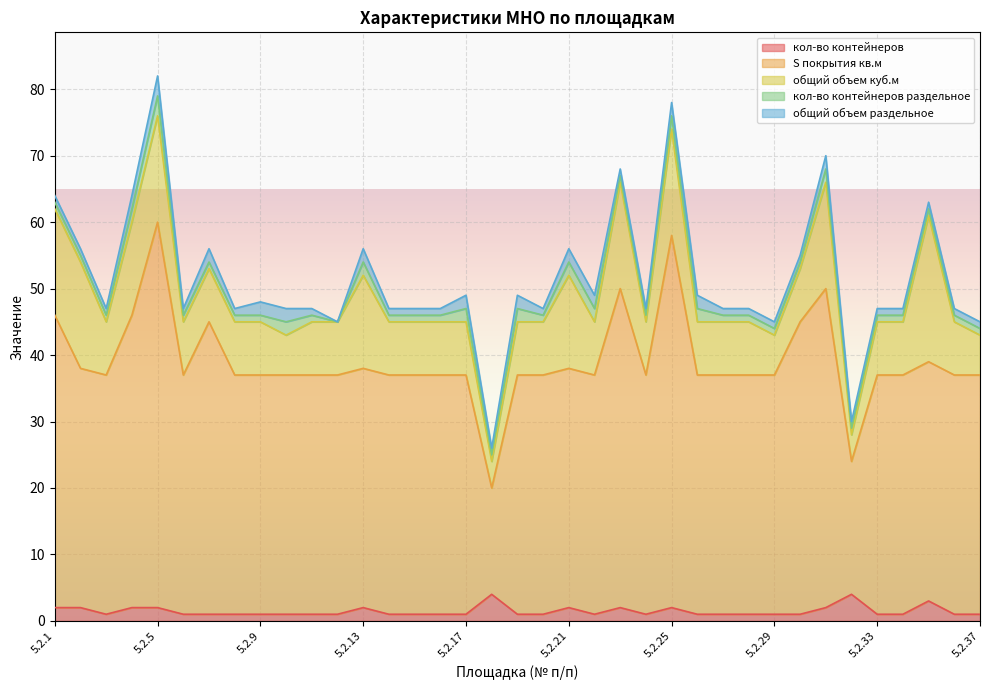

What are all the series names shown in the legend?

кол-во контейнеров, S покрытия кв.м, общий объем куб.м, кол-во контейнеров раздельное, общий объем раздельное